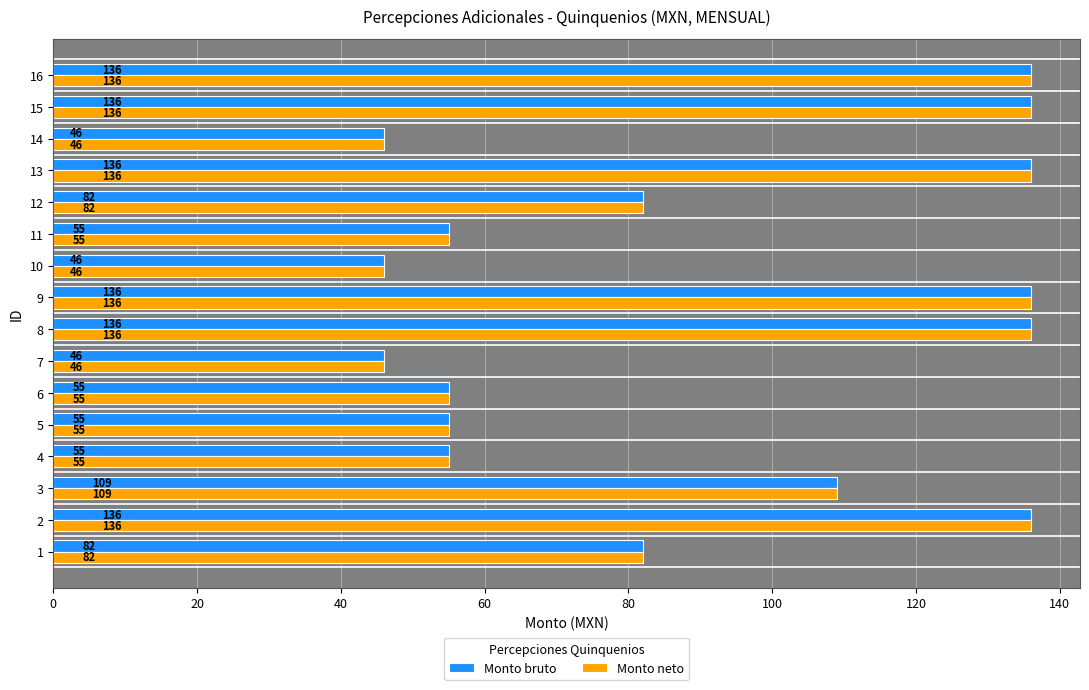

True or false: Monto neto has a value of 136 at 15.

True